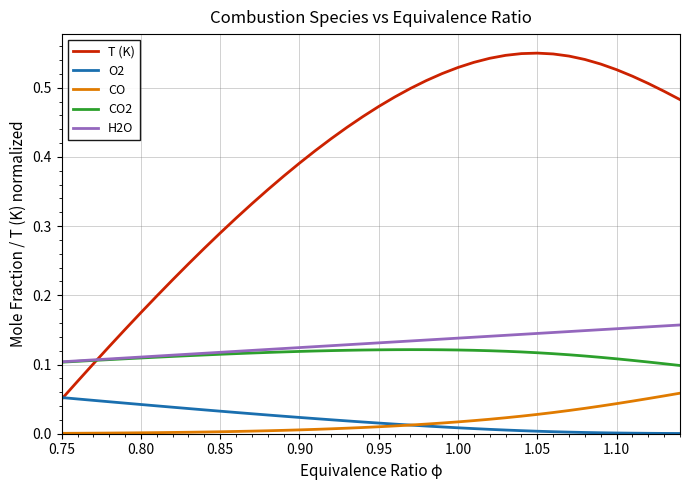

True or false: CO2 and CO intersect in this chart.

False